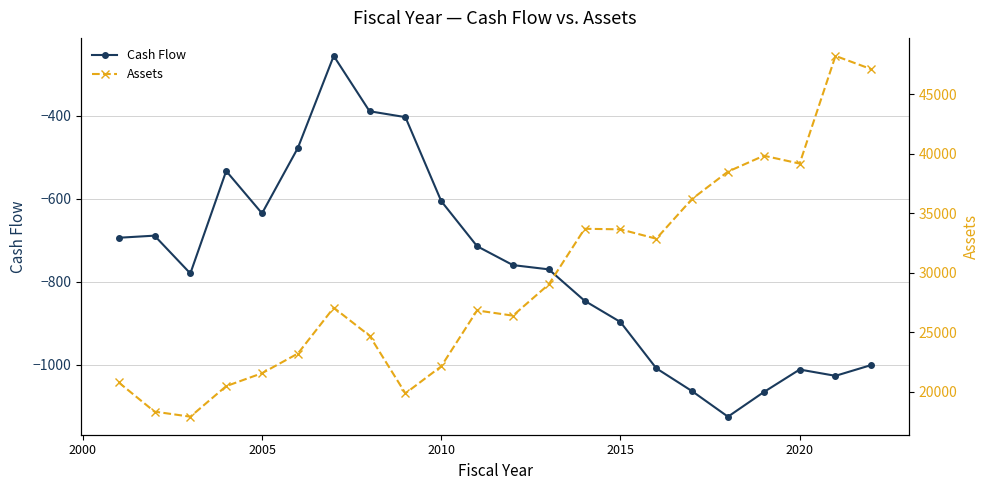

Reading left to right, transcribe all the data shown in this chart.

Cash Flow: -694.1	-689.0	-780.1	-533.2	-635.3	-477.5	-255.7	-389.1	-403.3	-605.8	-714.5	-760.0	-770.3	-846.0	-897.2	-1008.8	-1064.0	-1125.4	-1066.1	-1011.8	-1026.9	-1000.8
Assets: 20798.3	18347.0	17921.6	20485.2	21570.9	23219.6	27069.6	24717.2	19880.5	22147.0	26839.2	26402.1	29025.4	33693.7	33645.6	32859.8	36202.8	38491.9	39825.1	39167.6	48202.2	47089.2